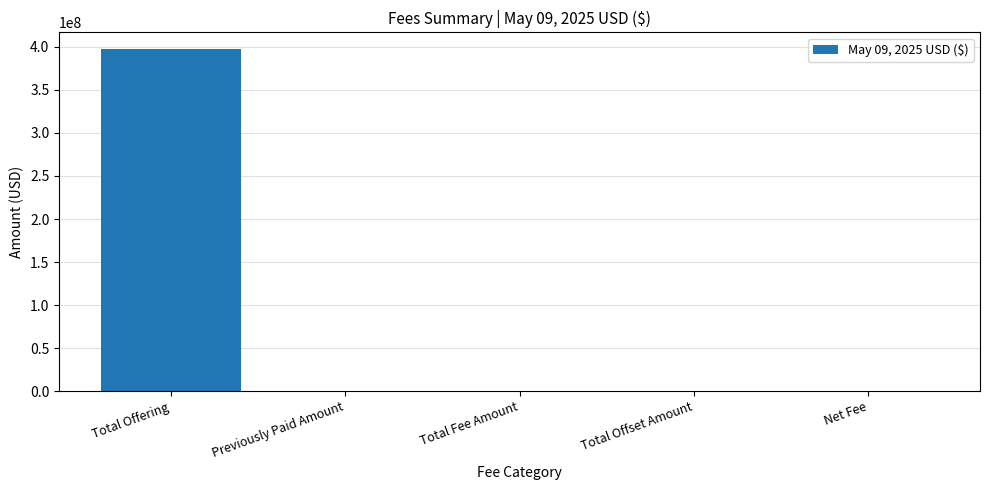

What is the difference between the values at Net Fee and Previously Paid Amount?

60798.5